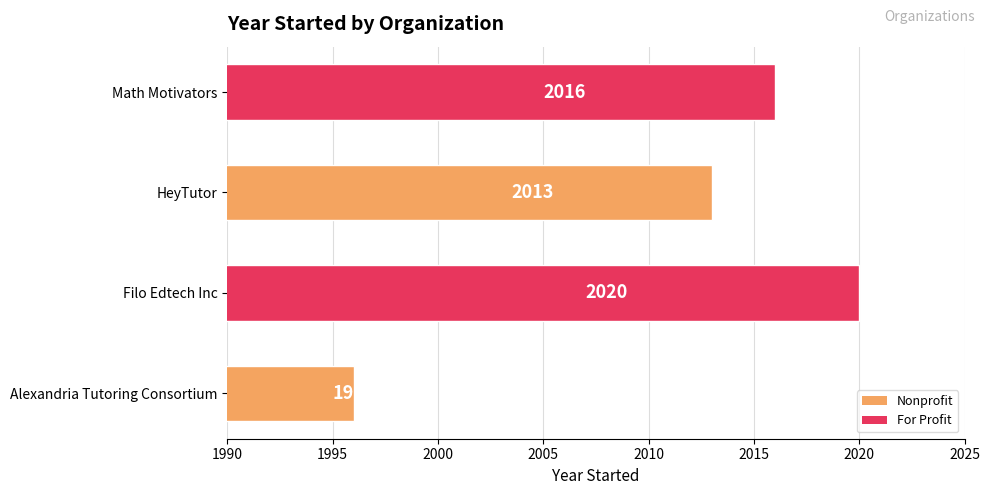

What is the difference between the maximum and second lowest values?

7